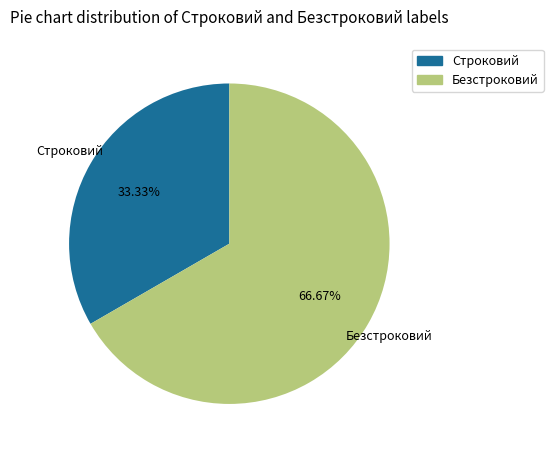

What is the smallest slice in the pie chart?

Строковий